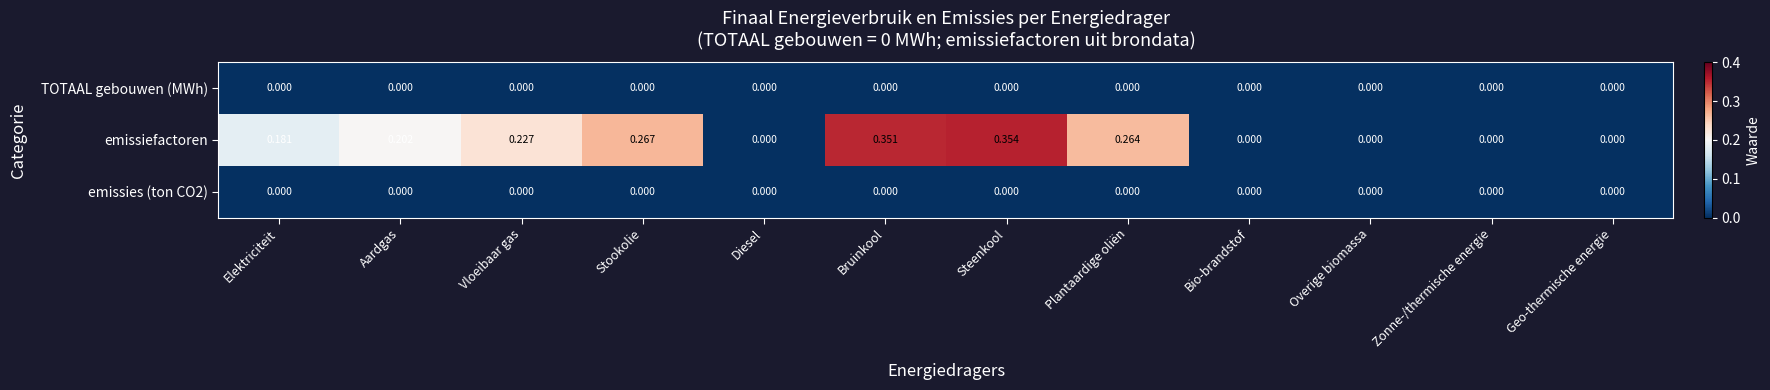

Which series has the widest spread of values?

emissiefactoren